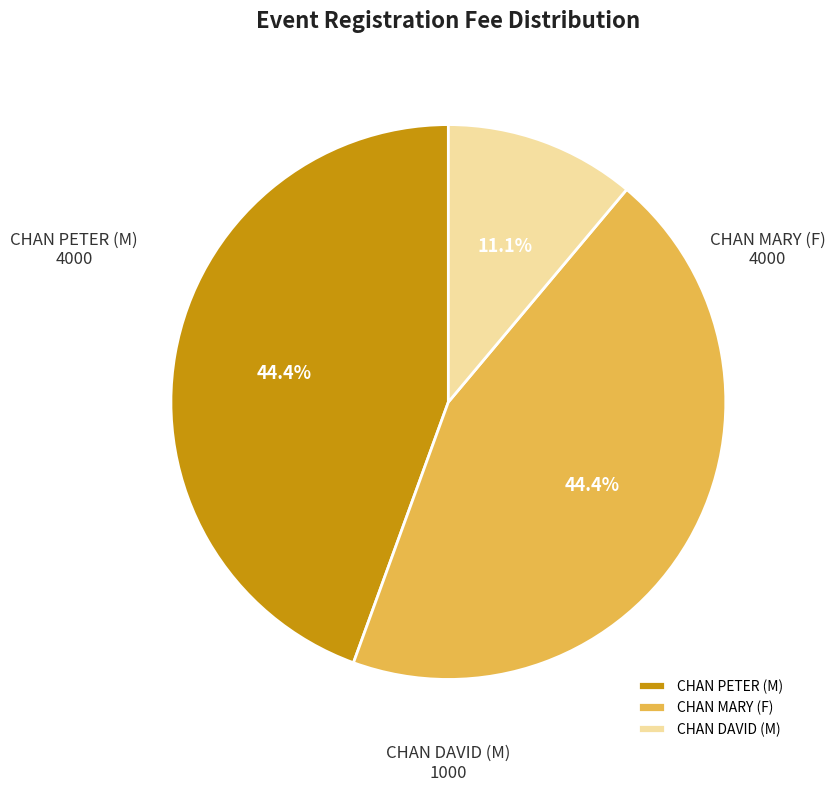

How many segments does this pie chart have?

3